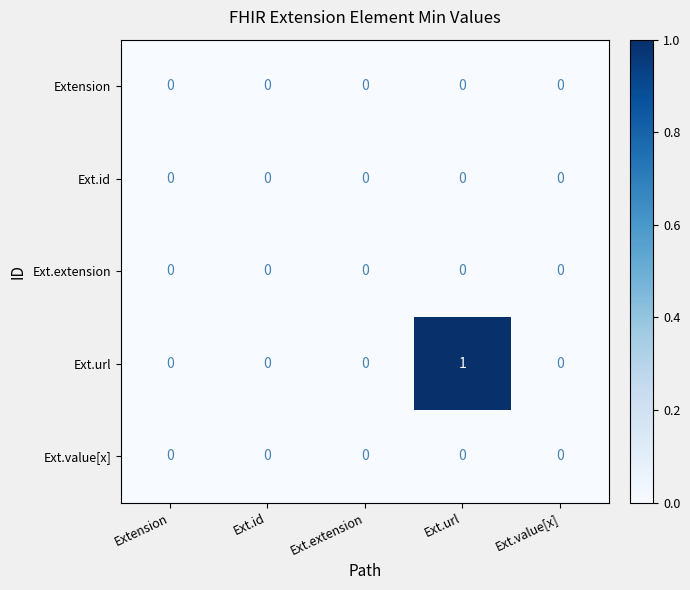

Which series has the largest range (max minus min)?

Ext.url